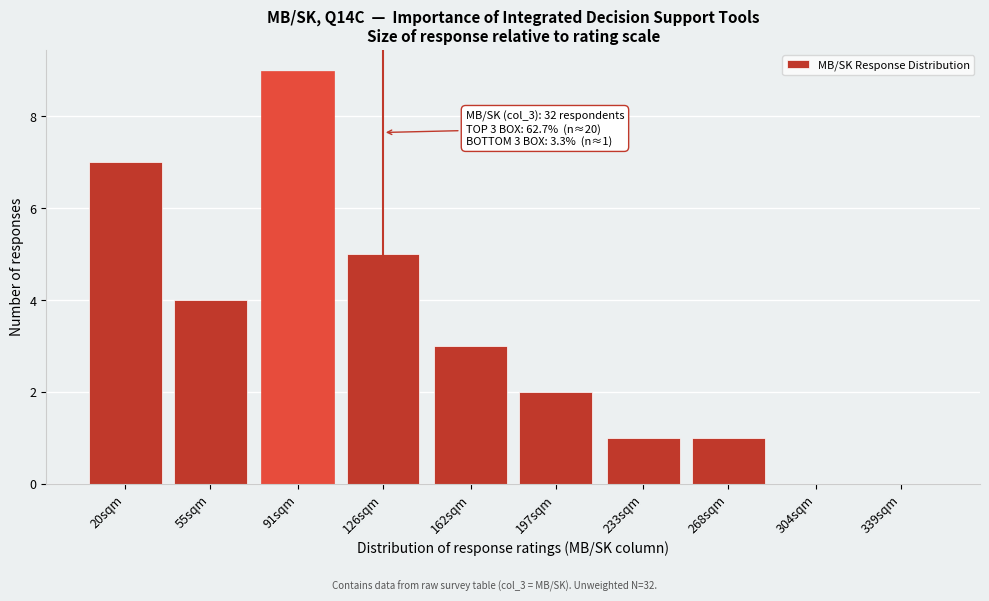

Reading left to right, what are all the values shown in this chart?

20sqm=7	55sqm=4	91sqm=9	126sqm=5	162sqm=3	197sqm=2	233sqm=1	268sqm=1	304sqm=0	339sqm=0